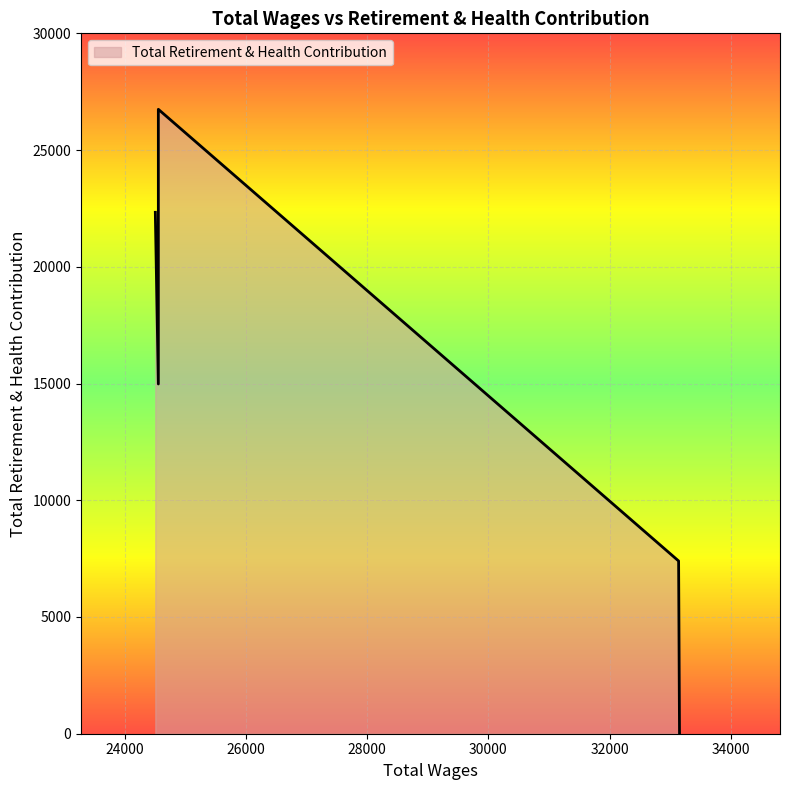

What is the greatest value displayed?

26746